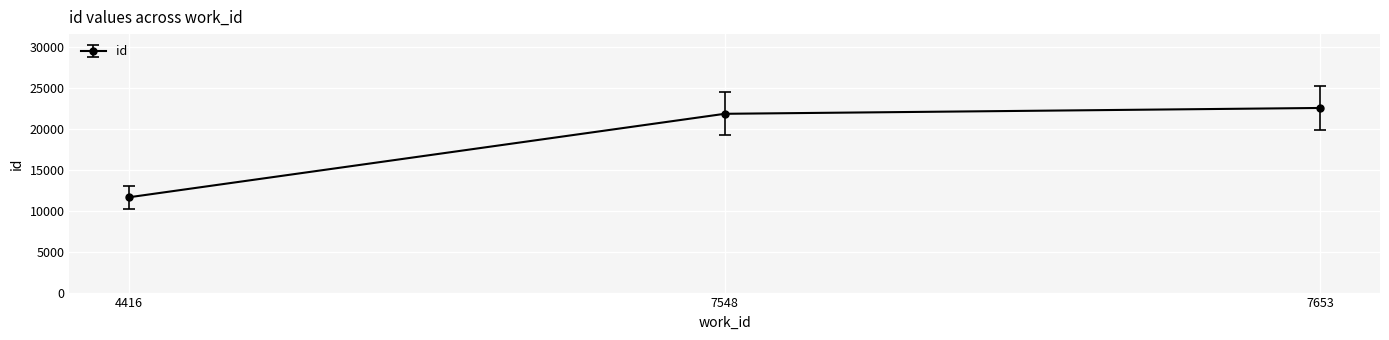

List the labels in order of value, smallest first.

4416, 7548, 7653